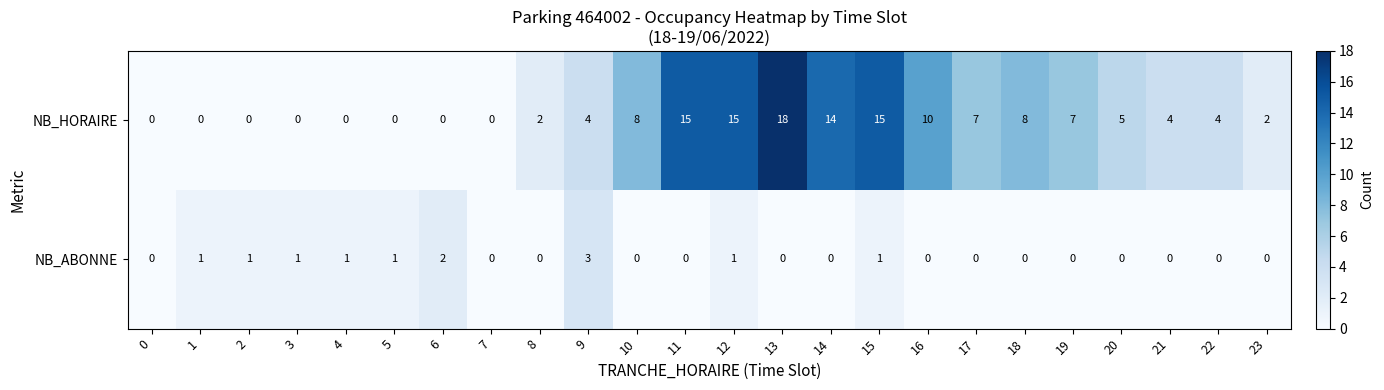

What is the greatest value displayed?

18